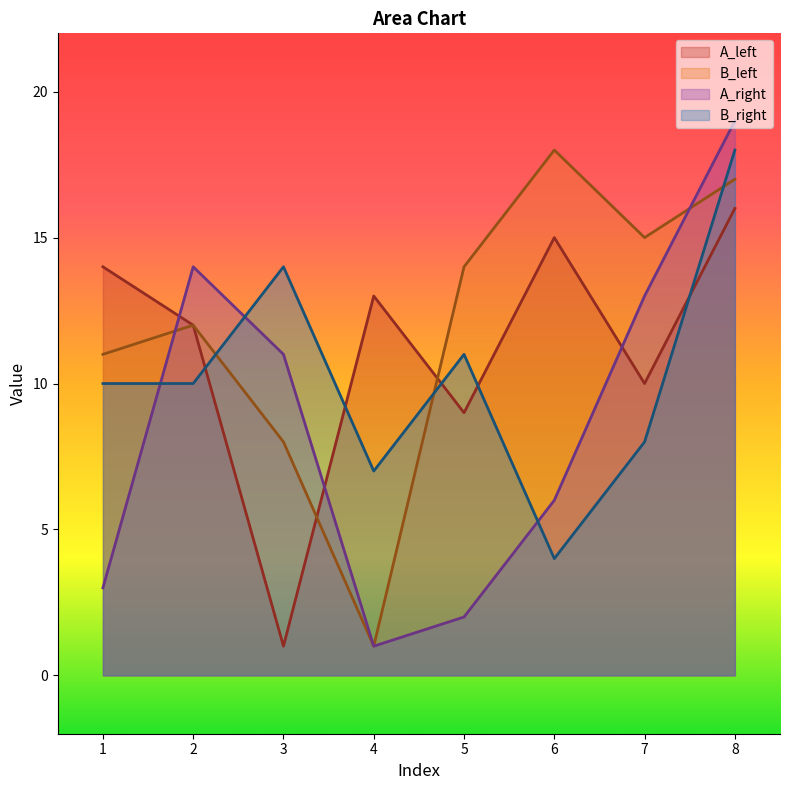

Is the value of A_right at 1 greater than the value of B_left at 2?

No